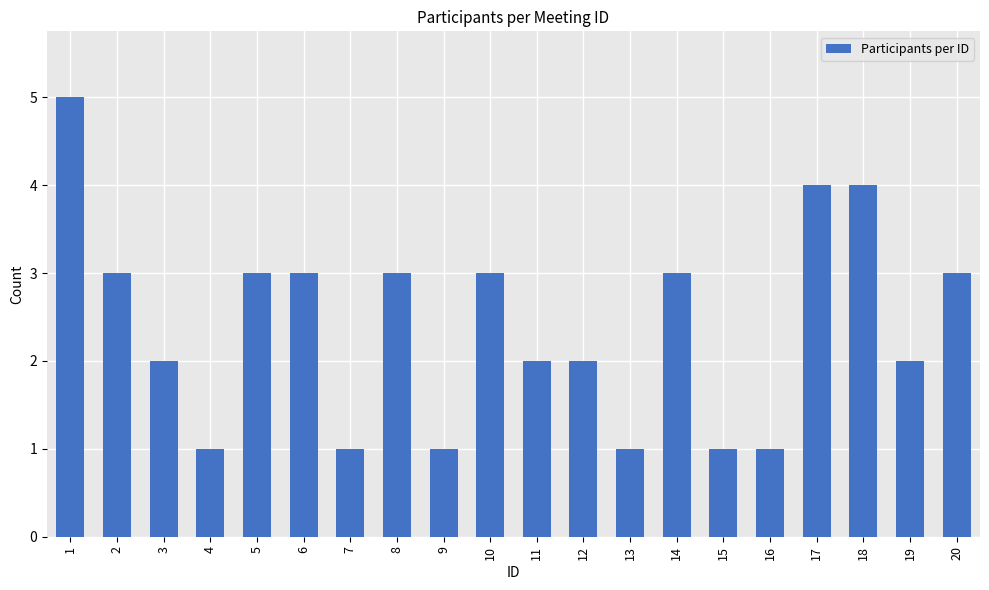

What is the difference between the values at 17 and 1?

1